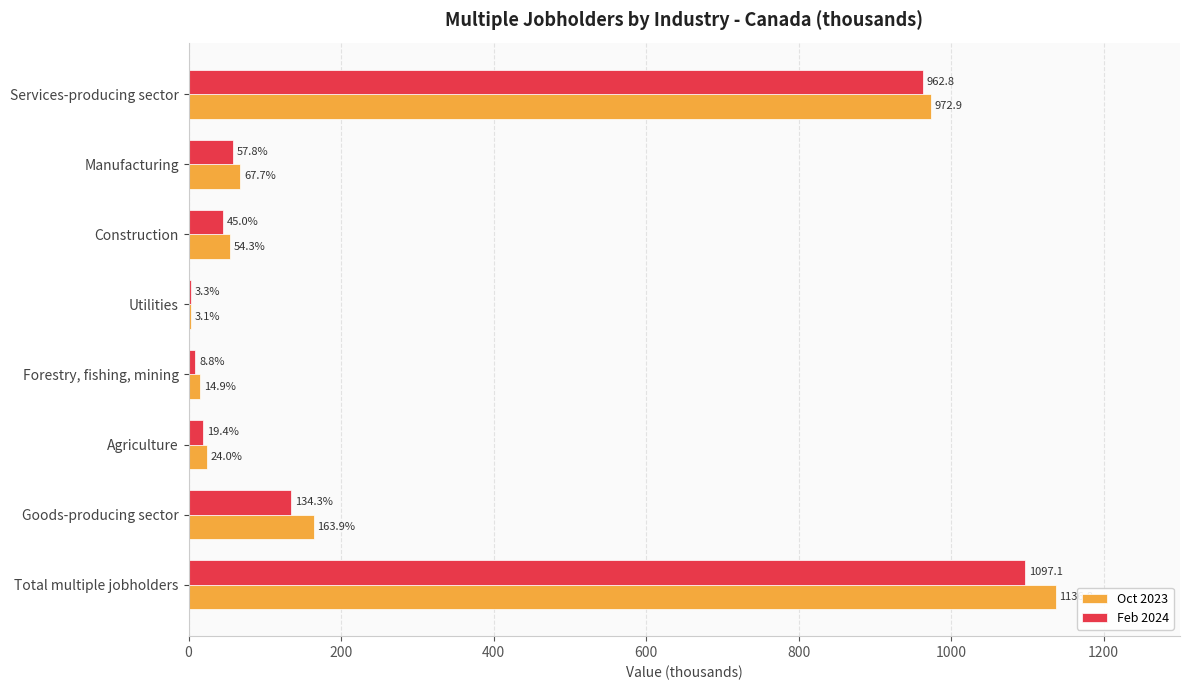

What is the sum of the Oct 2023 values at Total multiple jobholders and Forestry, fishing, mining?

1151.7